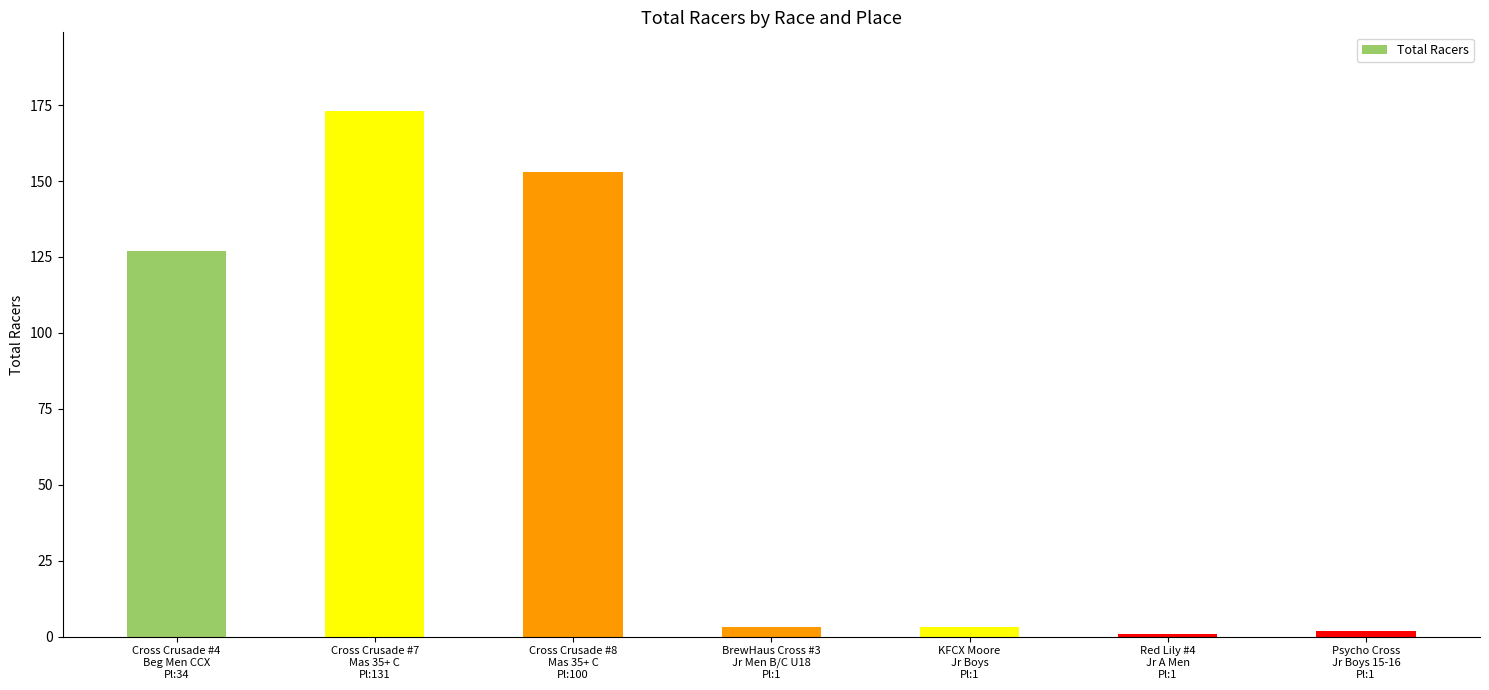

How many data points does each series have?

7